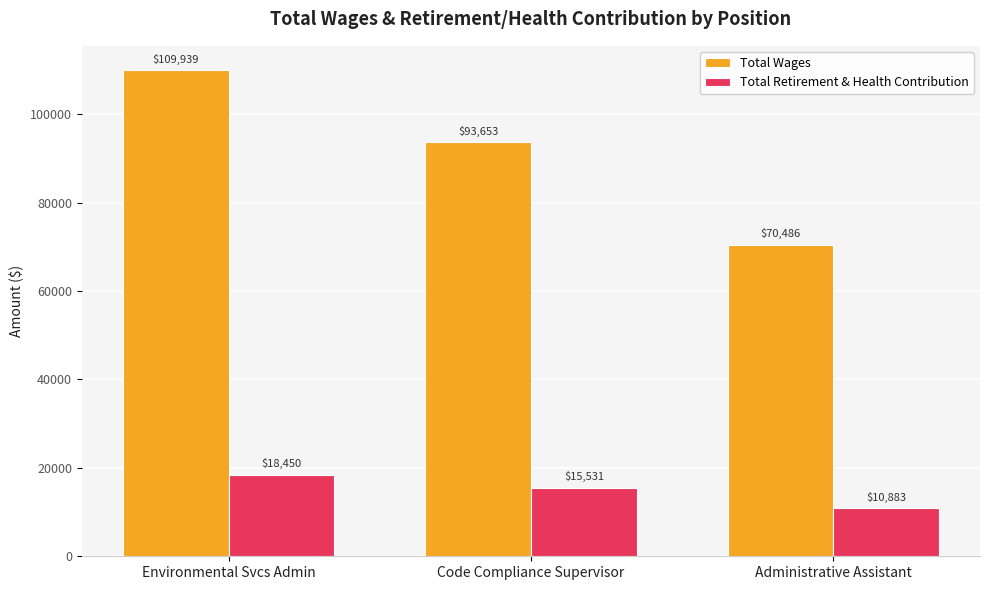

How many data points in Total Retirement & Health Contribution are less than 15531?

1